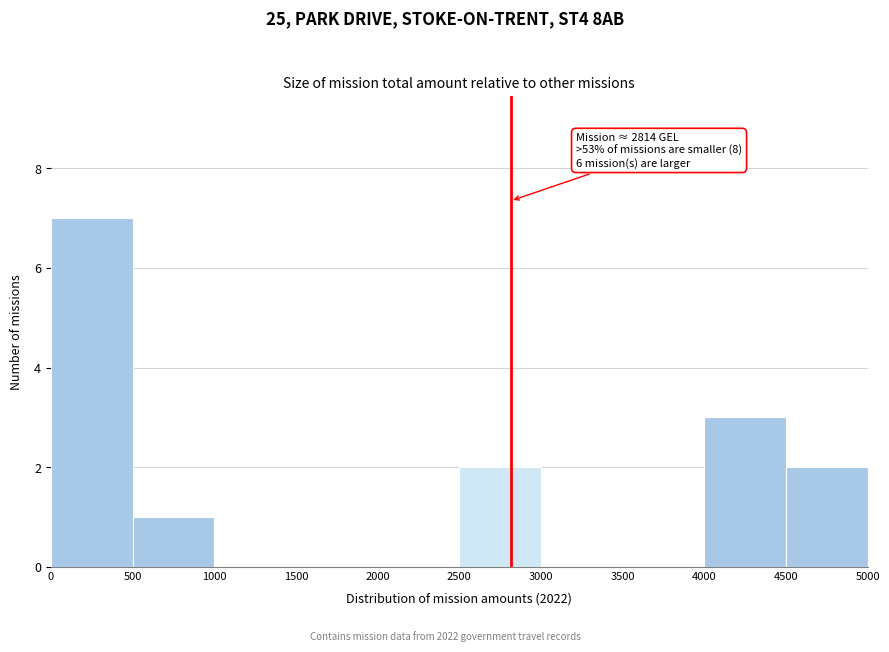

Over which range of the x-axis is the bar tallest?

0 to 500